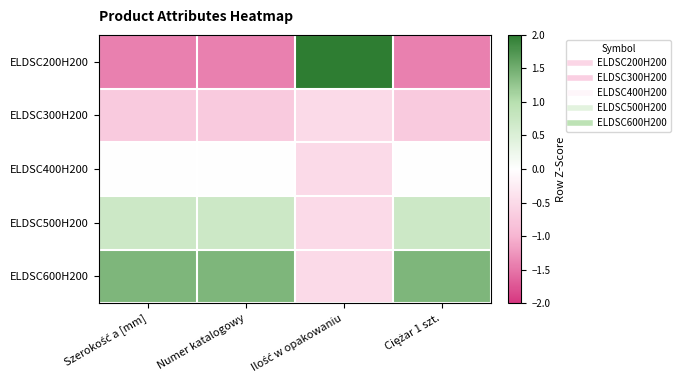

Reading left to right, list all the values displayed in this chart.

ELDSC200H200: Szerokość a [mm]=-1.4	Numer katalogowy=-1.4	Ilość w opakowaniu=2.0	Ciężar 1 szt.=-1.4
ELDSC300H200: Szerokość a [mm]=-0.7	Numer katalogowy=-0.7	Ilość w opakowaniu=-0.5	Ciężar 1 szt.=-0.7
ELDSC400H200: Szerokość a [mm]=0.0	Numer katalogowy=0.0	Ilość w opakowaniu=-0.5	Ciężar 1 szt.=0.0
ELDSC500H200: Szerokość a [mm]=0.7	Numer katalogowy=0.7	Ilość w opakowaniu=-0.5	Ciężar 1 szt.=0.7
ELDSC600H200: Szerokość a [mm]=1.4	Numer katalogowy=1.4	Ilość w opakowaniu=-0.5	Ciężar 1 szt.=1.4